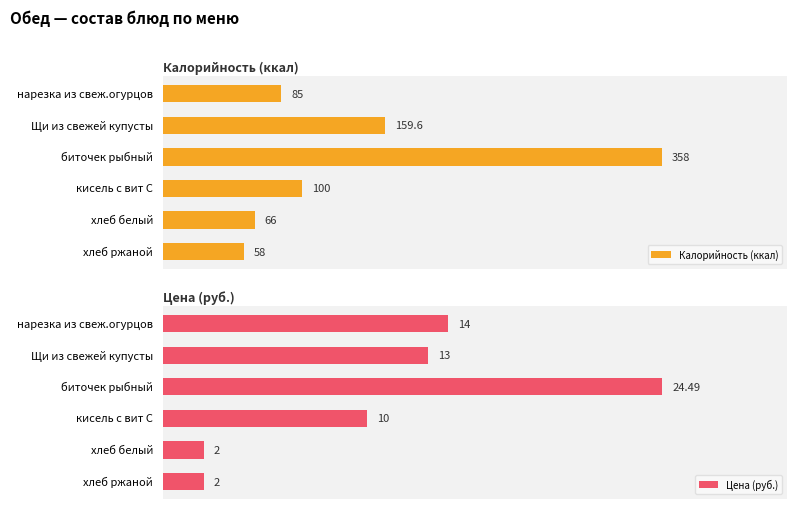

Rank the series by their maximum value, from lowest to highest.

Цена (руб.), Калорийность (ккал)